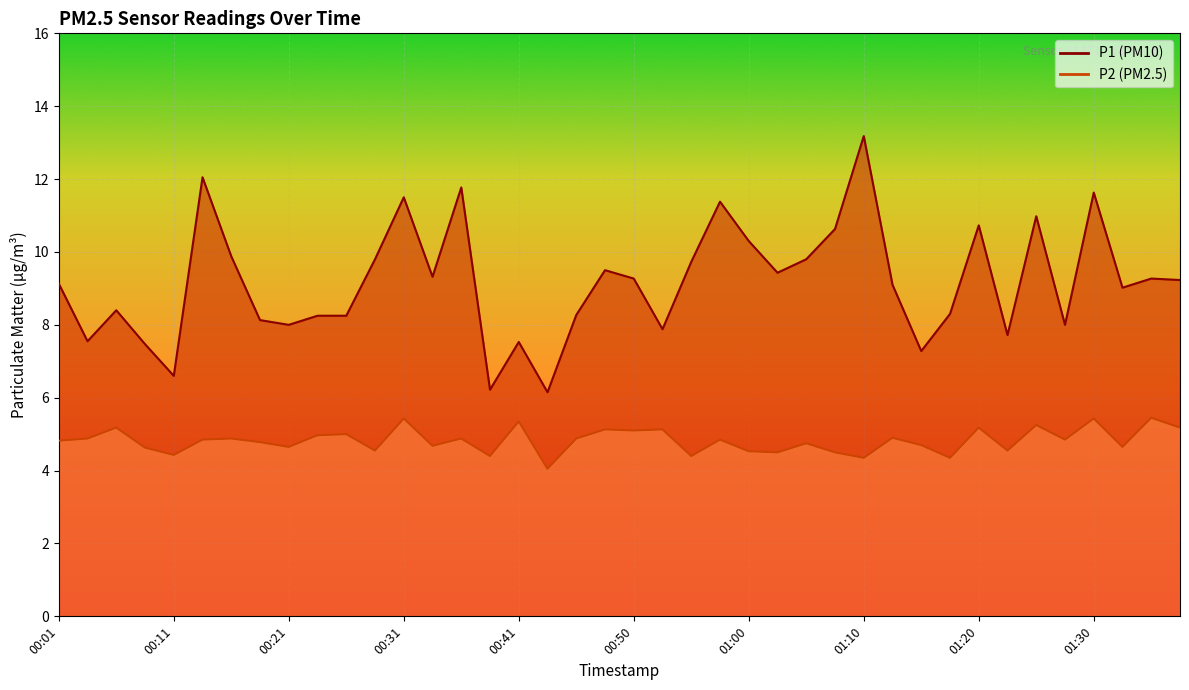

Where does the P1 series first go above 9?

00:01